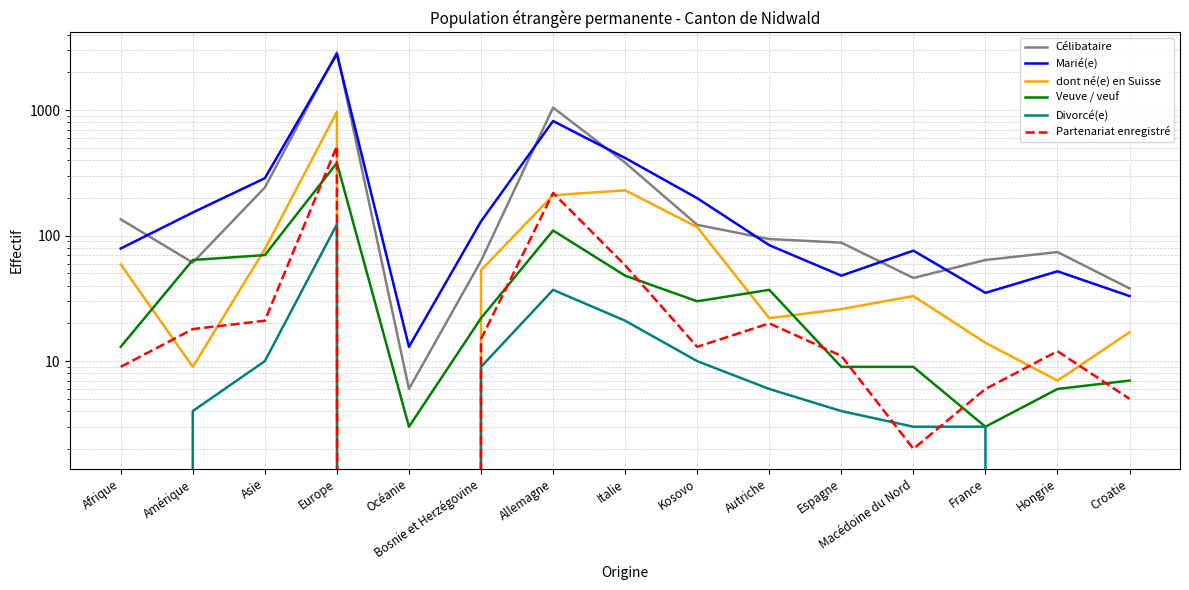

What is the label of the 2nd point from the right?

Hongrie